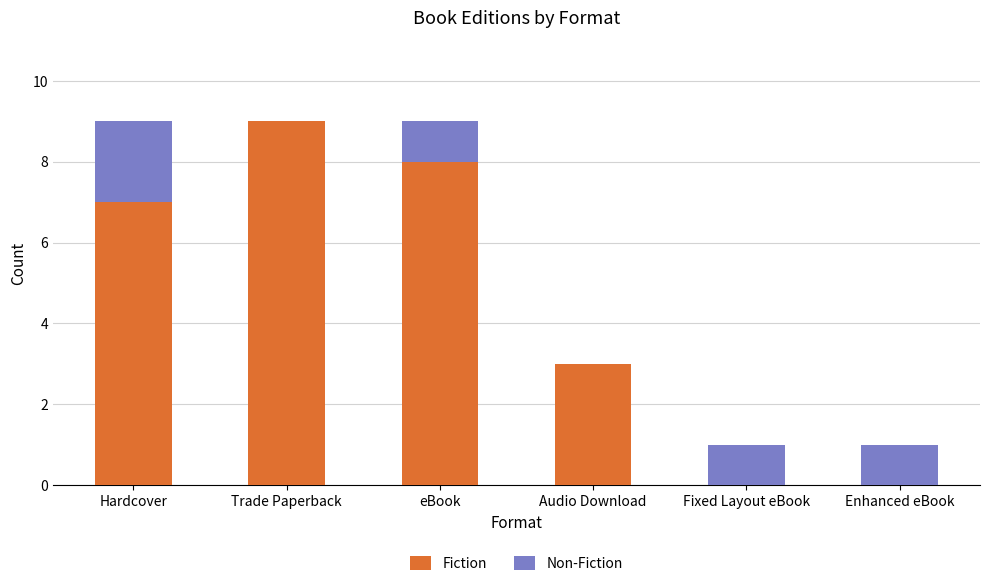

What is the maximum value for Fiction?

9